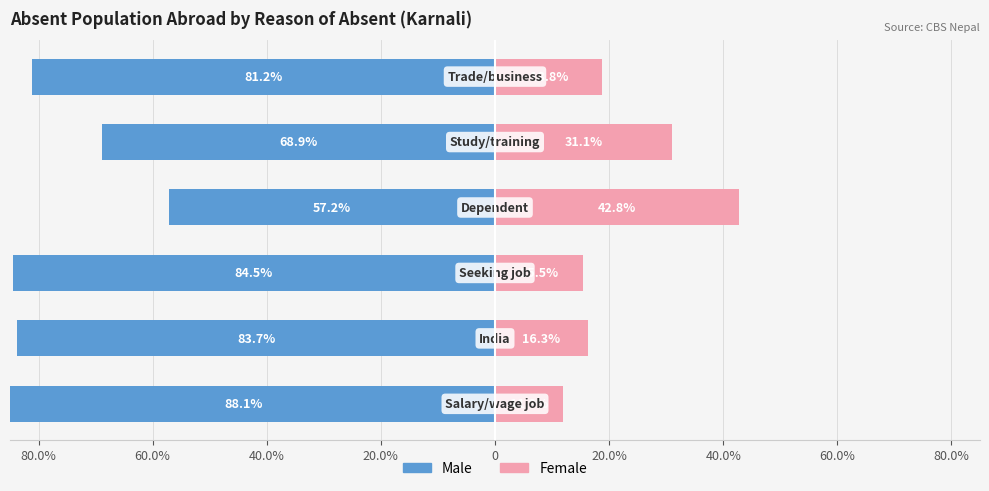

At how many categories does at least one series exceed -48?

6